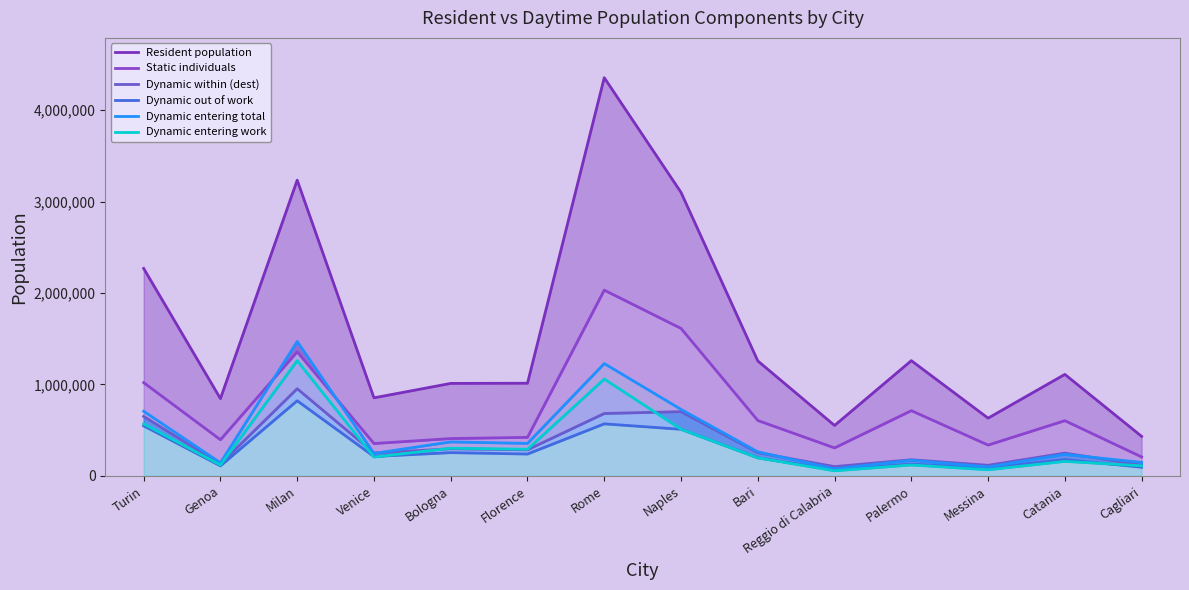

True or false: Dynamic within (dest) has more than 0 points higher than both neighbors.

True